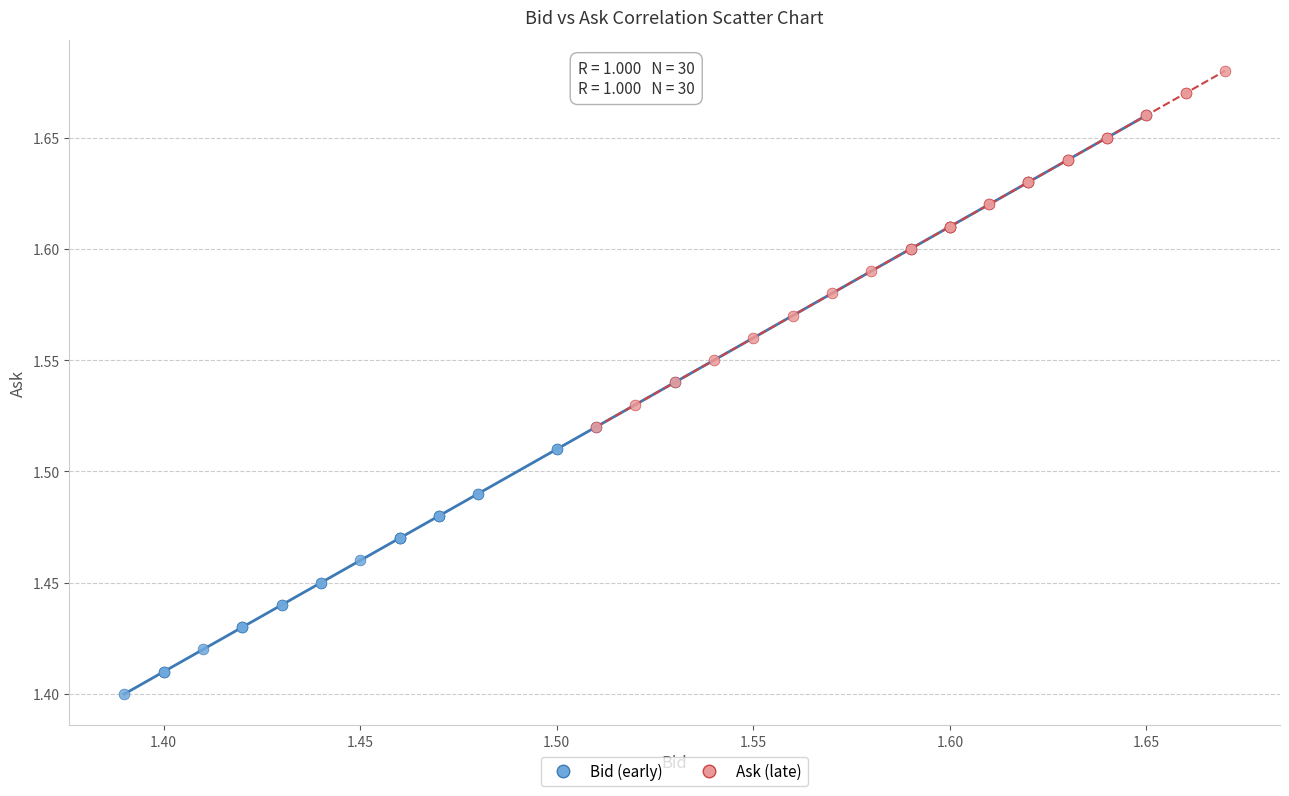

Which series contains the highest Y value?

Ask (late)